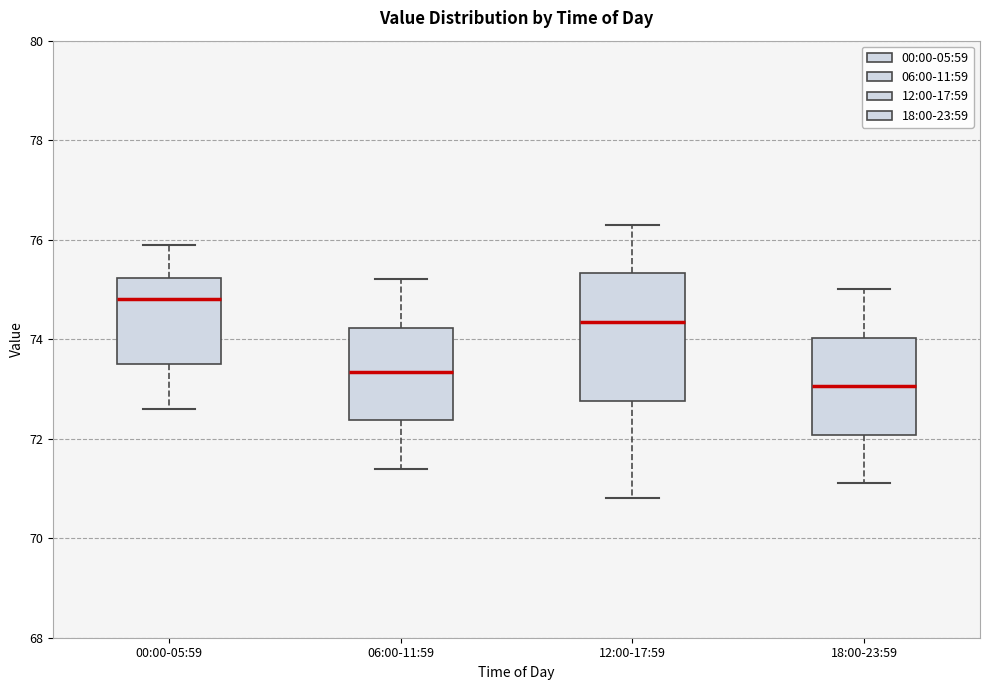

Reading left to right, transcribe this box plot: for each box, give where its median line is, the range the box spans, and where its two whiskers end, as read against the y-axis. The values are not printed on the chart, so give them approximately, as read against the axis.

00:00-05:59: median 74.8, box 73.6 to 75.2, whiskers 72.6 to 76.0
06:00-11:59: median 73.4, box 72.4 to 74.2, whiskers 71.4 to 75.2
12:00-17:59: median 74.4, box 72.8 to 75.4, whiskers 70.8 to 76.4
18:00-23:59: median 73.0, box 72.0 to 74.0, whiskers 71.2 to 75.0